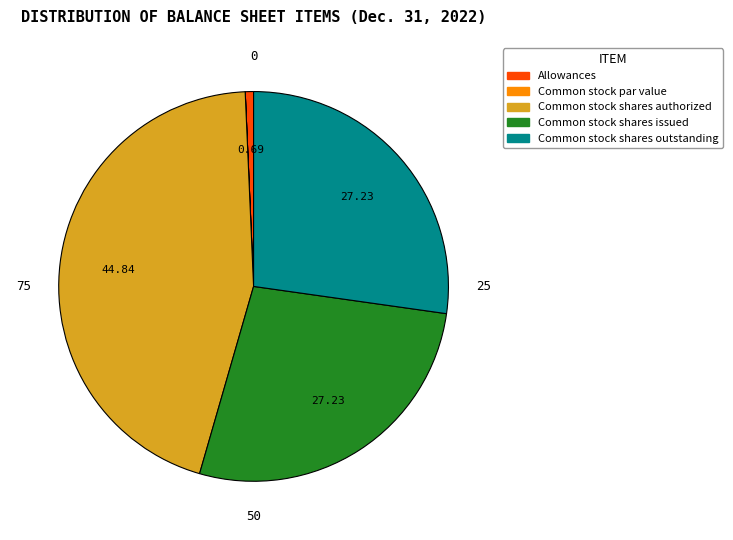

What is the largest slice in the pie chart?

Common stock shares authorized